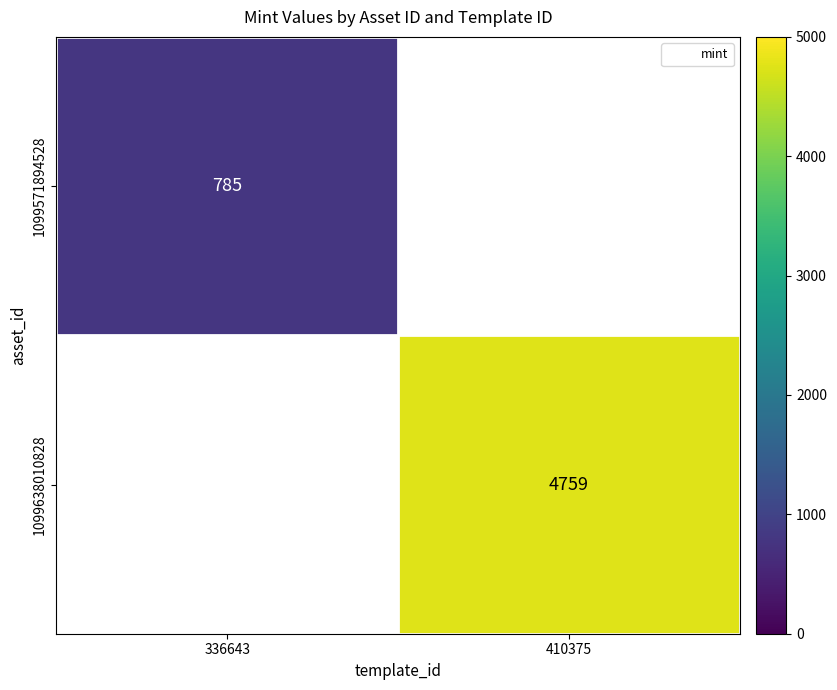

Which category has the lowest value in the 1099571894528 series?

336643